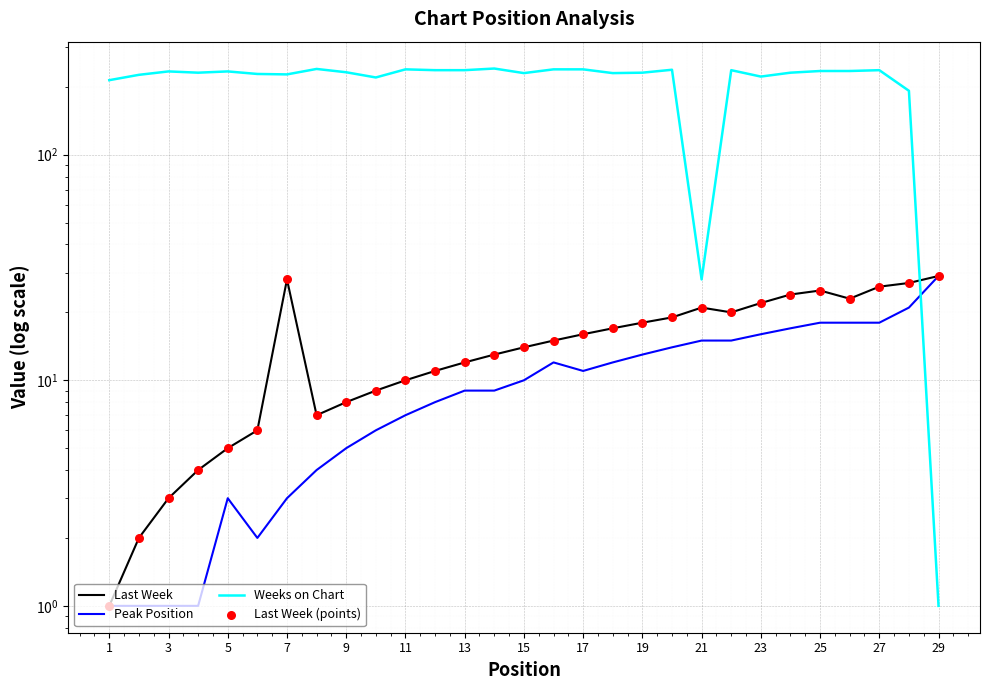

What is the total value across all series at 11?

242